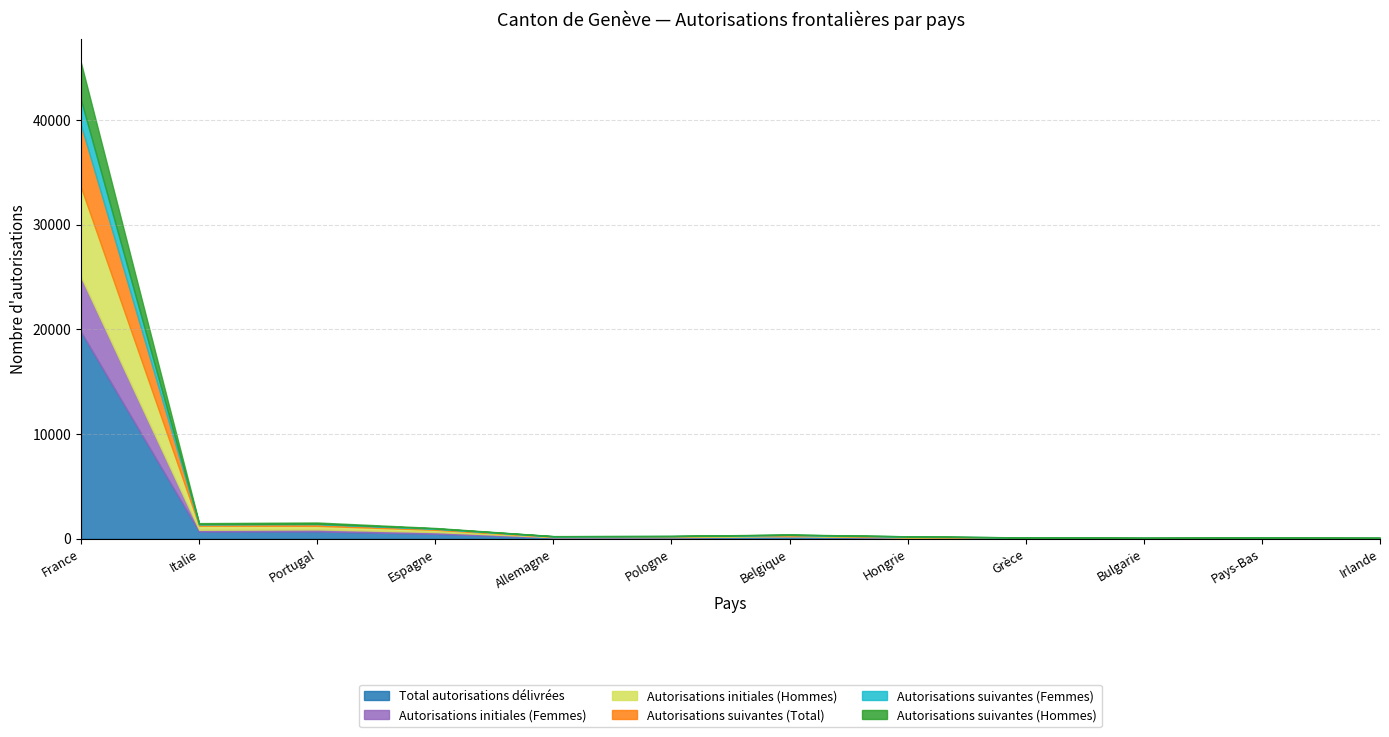

In Autorisations suivantes (Total), how many points are higher than both neighbors (excluding endpoints)?

2